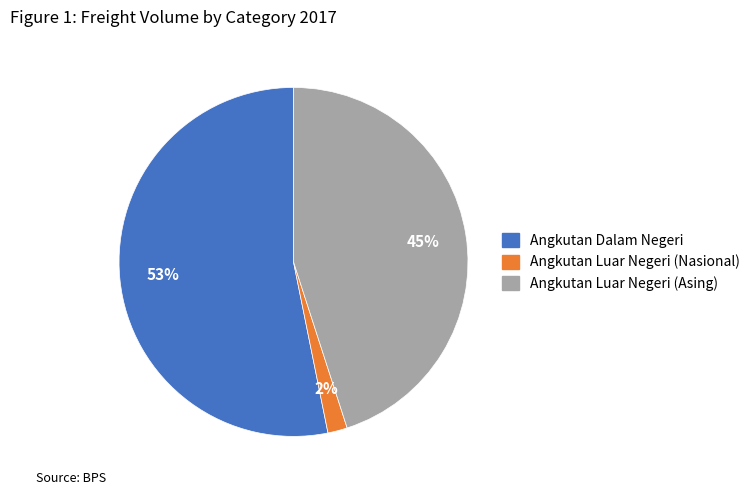

How many segments does this pie chart have?

3